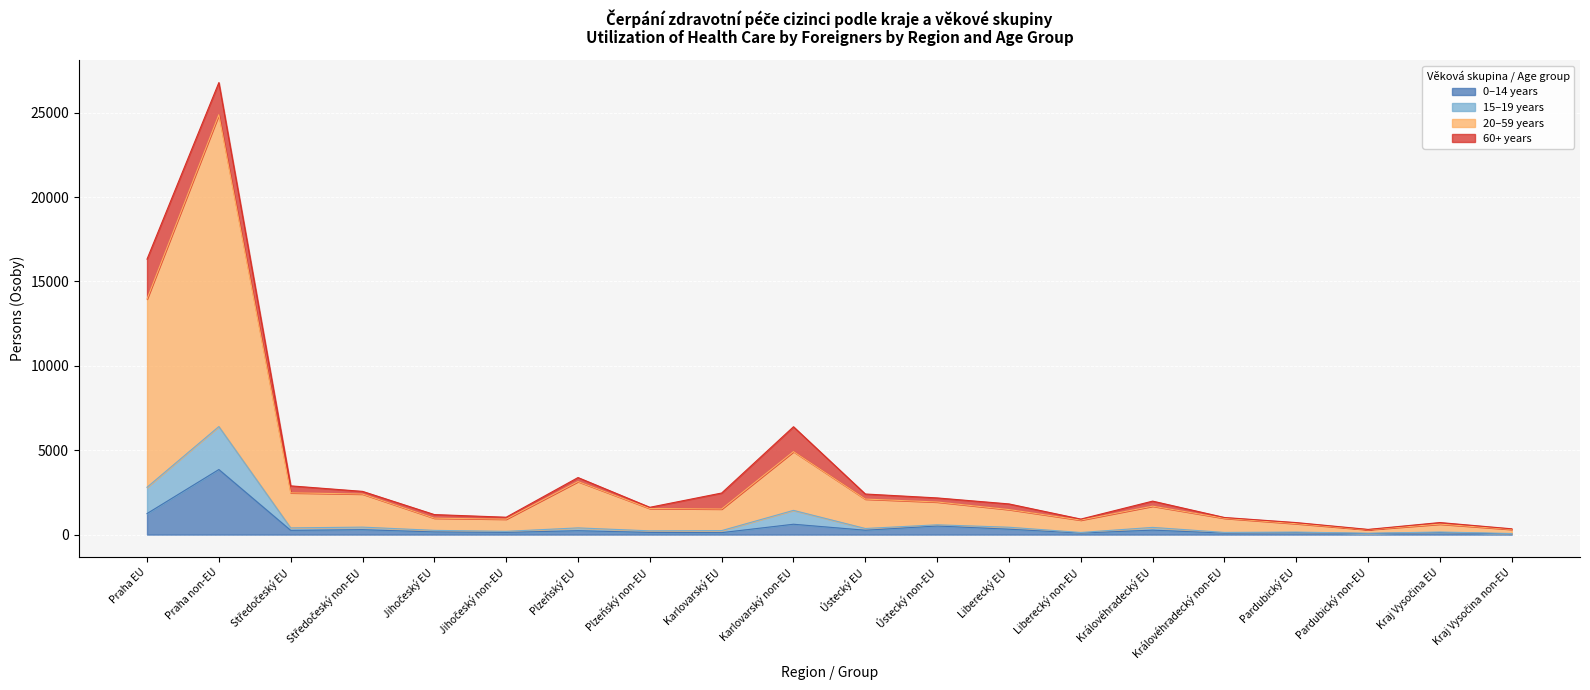

At which label does 0–14 years reach its minimum?

Kraj Vysočina non-EU